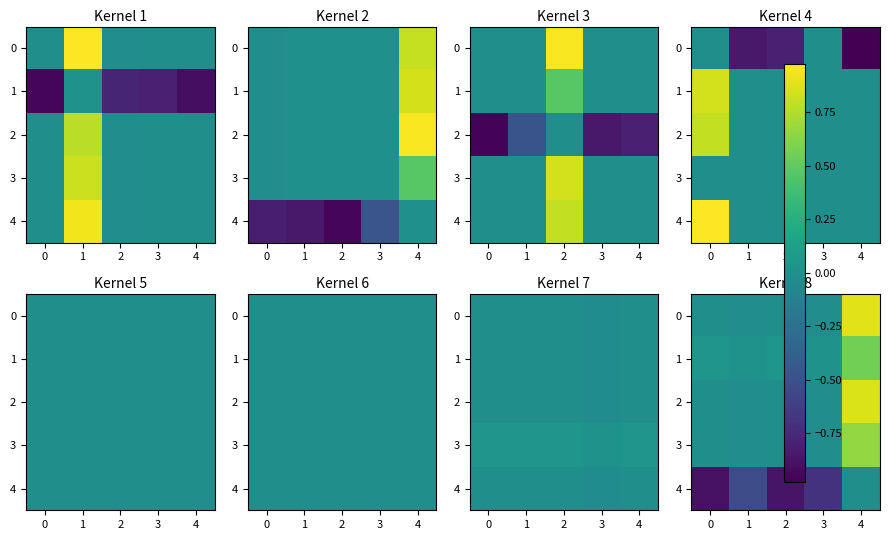

What is the greatest value displayed?

0.9